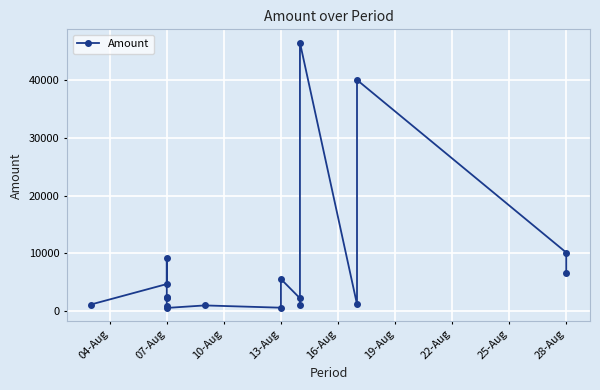

Reading left to right, transcribe all the data shown in this chart.

1150.0	4696.8	9166.7	2380.0	2200.0	842.0	567.0	1000.0	606.4	5563.9	2240.0	1000.0	46460.0	1200.0	40000.0	10150.0	6636.1